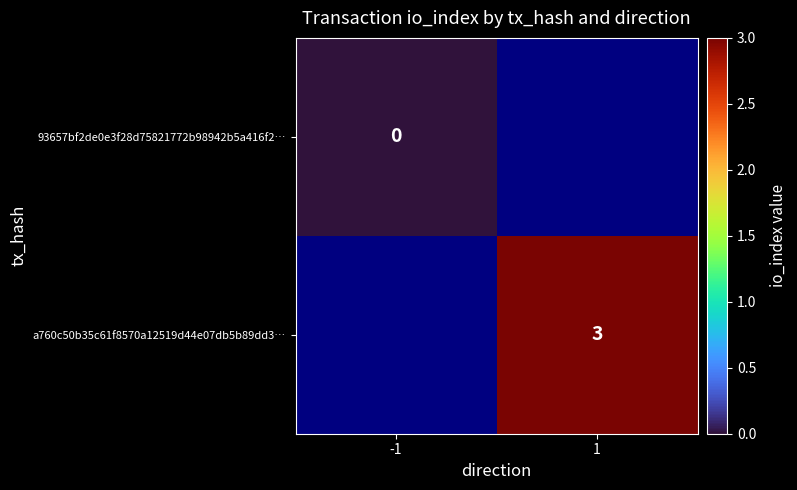

Count the number of categories in the chart.

2